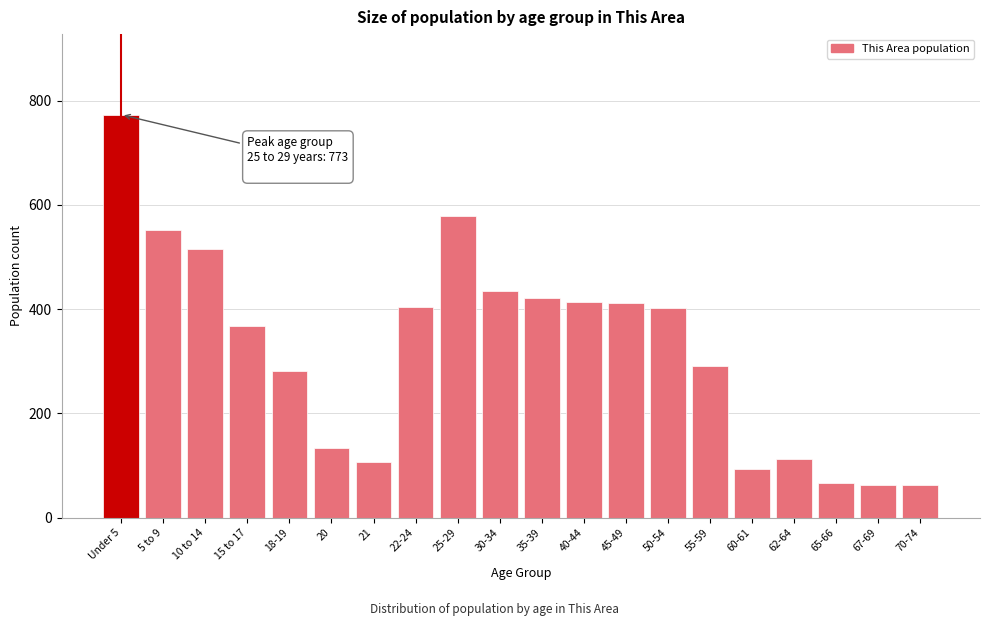

What is the change in value from 15 to 17 to 67-69?

-305